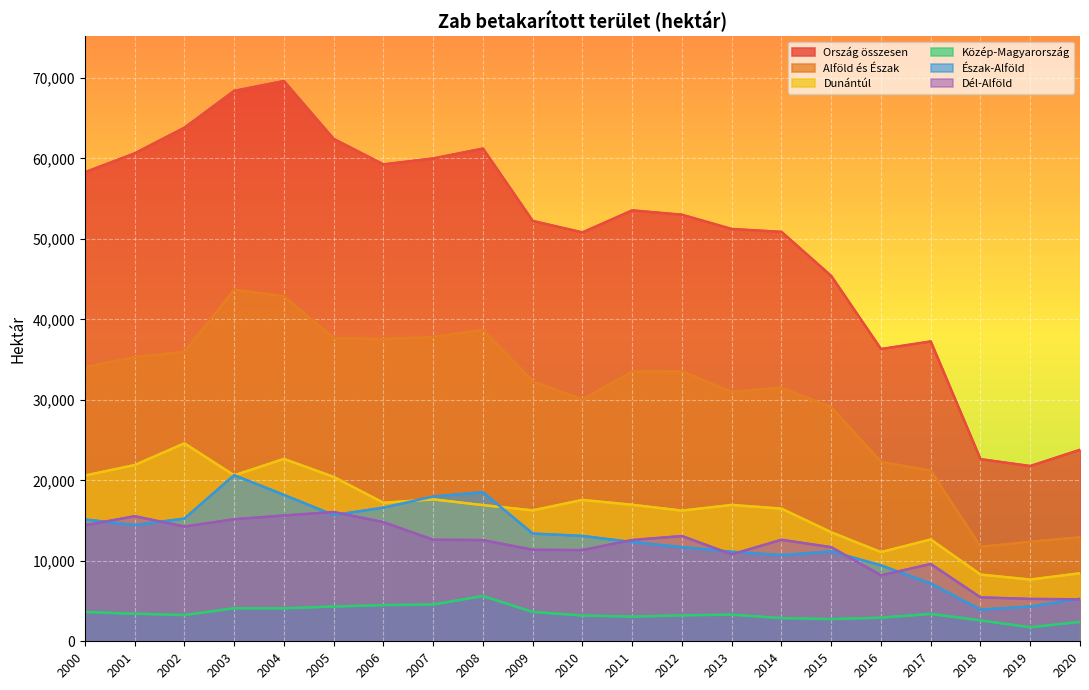

Which has a higher value, 2008 or 2016?

2008